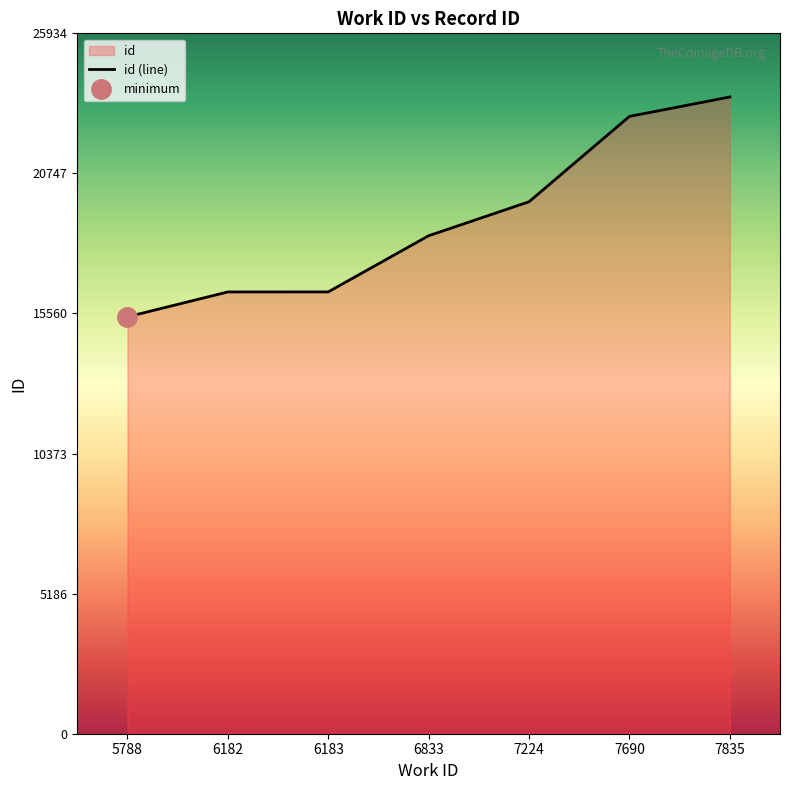

How many values are below 18440?

3